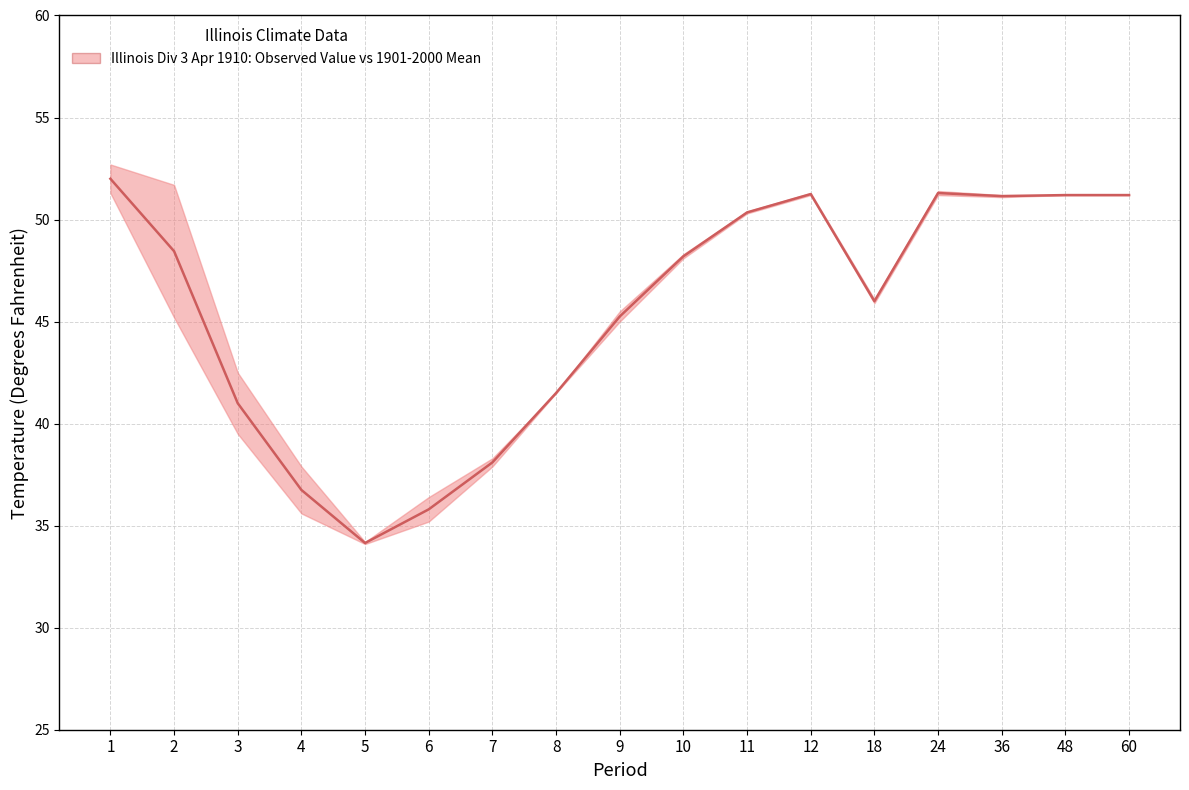

True or false: the data has more than 2 interior local peaks.

False